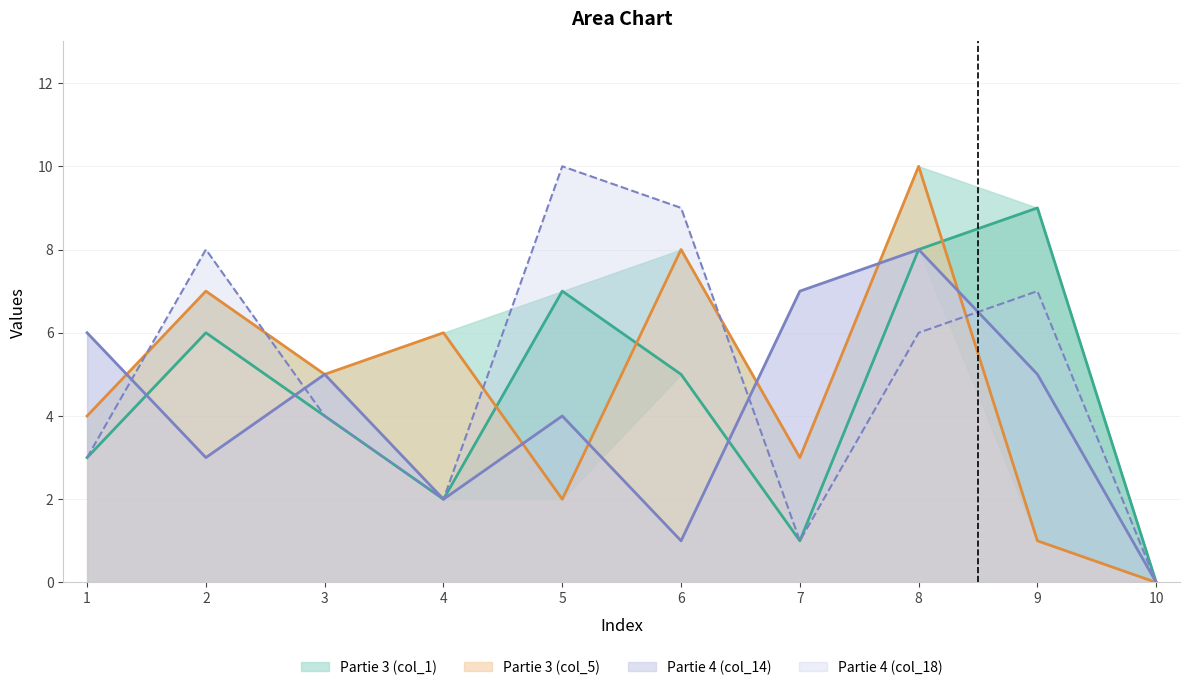

At which label does Partie 4 (col_14) first exceed 5?

1